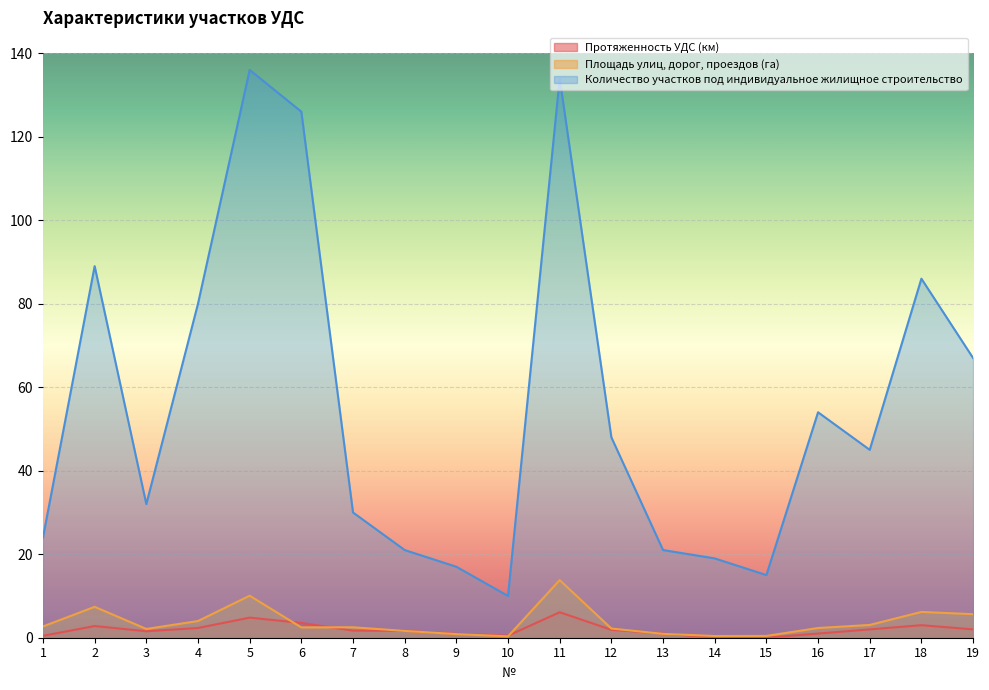

Is it true that Площадь улиц, дорог, проездов (га) equals 3.5 at 16?

False